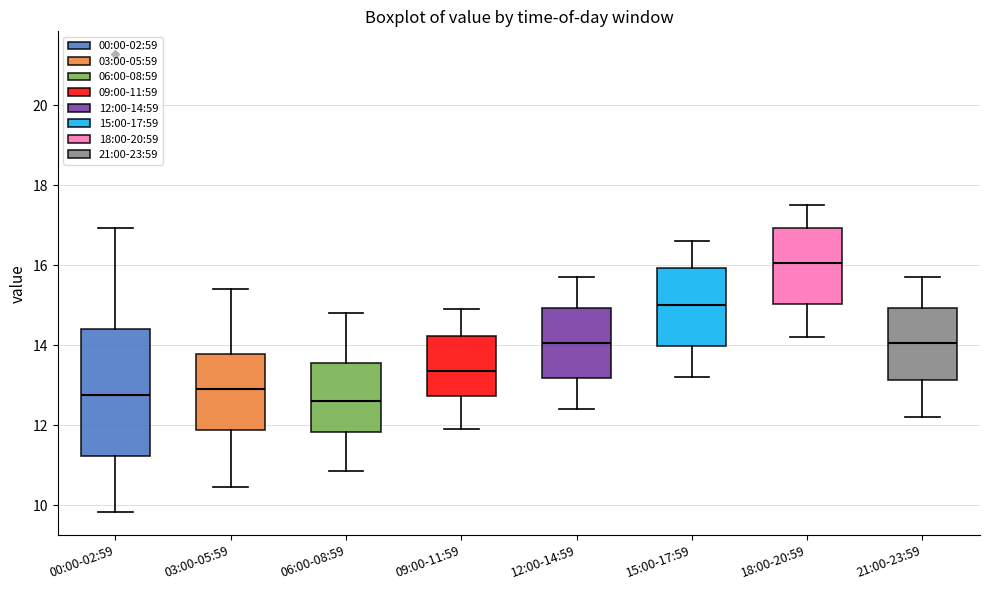

Reading left to right, read every box against the y-axis: the position of its median line, the range the box covers, and the ends of its whiskers. The values are not printed on the chart, so give them approximately, as read against the axis.

00:00-02:59: median 12.8, box 11.2 to 14.4, whiskers 9.8 to 17.0
03:00-05:59: median 13.0, box 11.8 to 13.8, whiskers 10.4 to 15.4
06:00-08:59: median 12.6, box 11.8 to 13.6, whiskers 10.8 to 14.8
09:00-11:59: median 13.4, box 12.8 to 14.2, whiskers 12.0 to 15.0
12:00-14:59: median 14.0, box 13.2 to 15.0, whiskers 12.4 to 15.8
15:00-17:59: median 15.0, box 14.0 to 16.0, whiskers 13.2 to 16.6
18:00-20:59: median 16.0, box 15.0 to 17.0, whiskers 14.2 to 17.6
21:00-23:59: median 14.0, box 13.2 to 15.0, whiskers 12.2 to 15.8